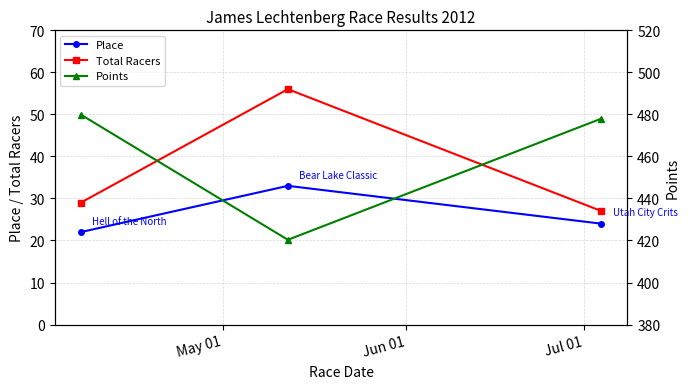

What is the minimum value for Total Racers?

27